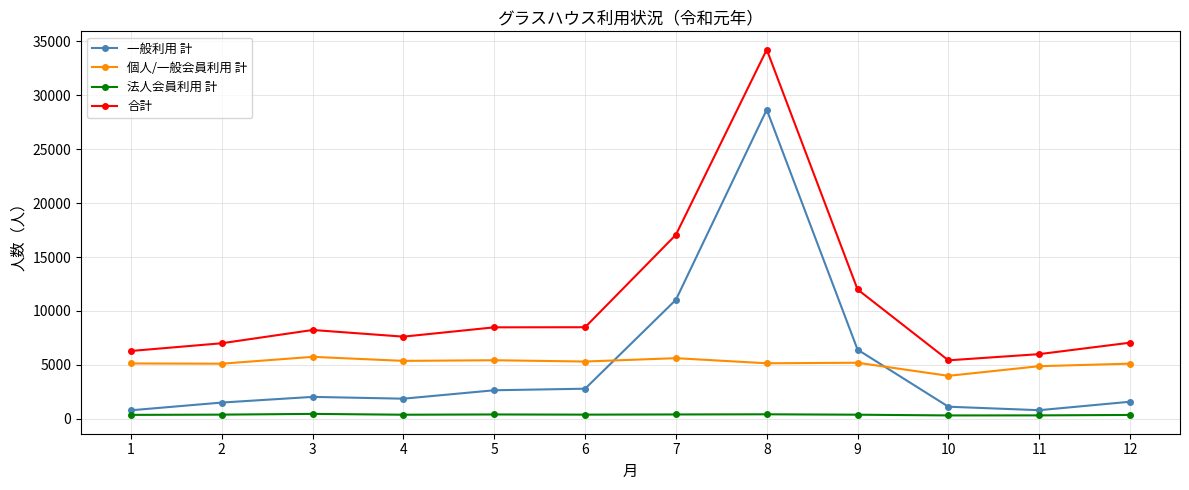

What is the sum of all 合計 values?

127920